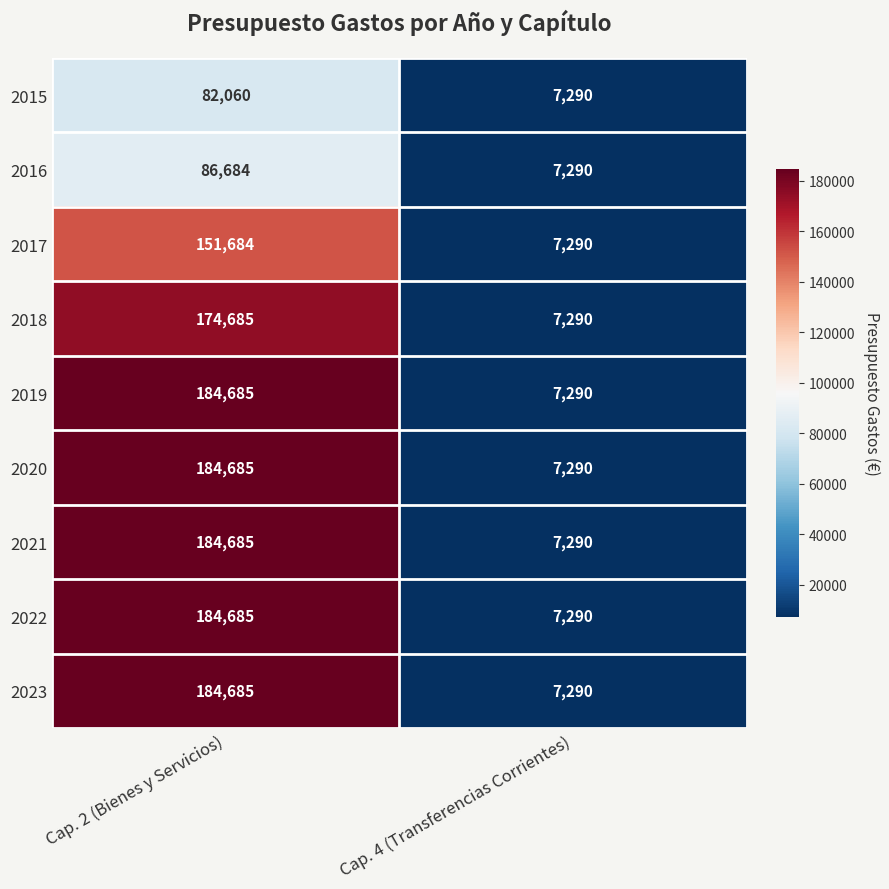

Reading right to left, what are all the values shown in this chart?

2015: 7290	82060
2016: 7290	86684
2017: 7290	151684
2018: 7290	174685
2019: 7290	184685
2020: 7290	184685
2021: 7290	184685
2022: 7290	184685
2023: 7290	184685